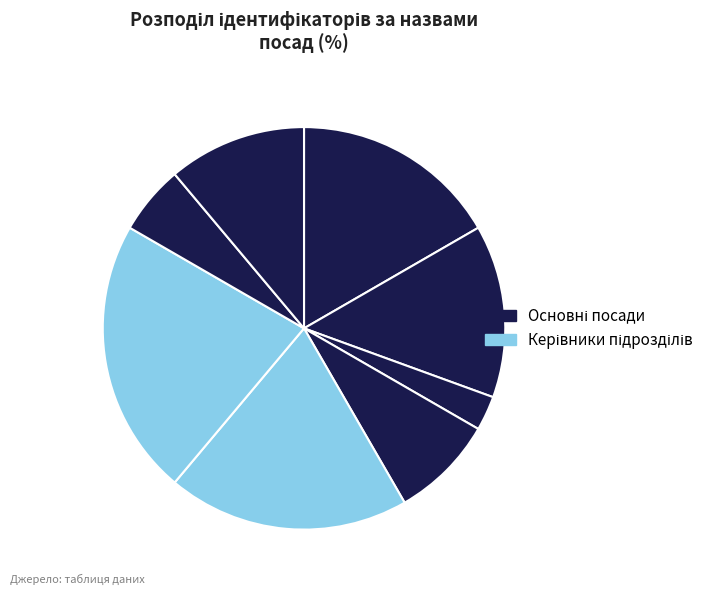

How many slices are in this pie chart?

8